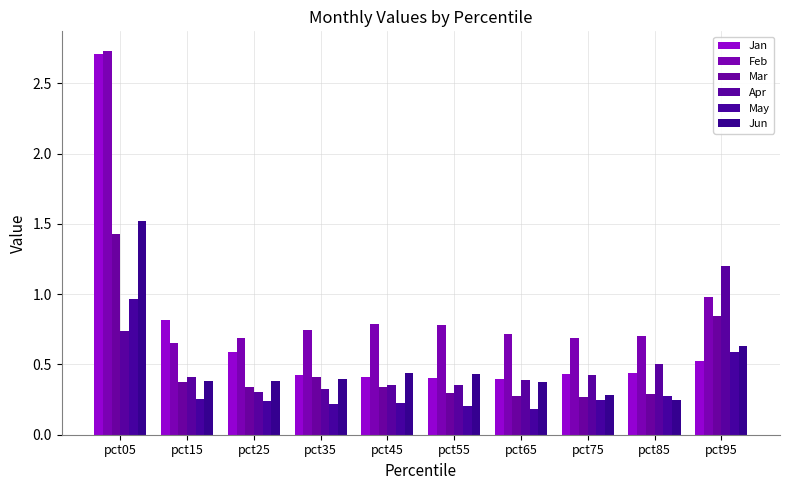

How many groups of bars are there?

10